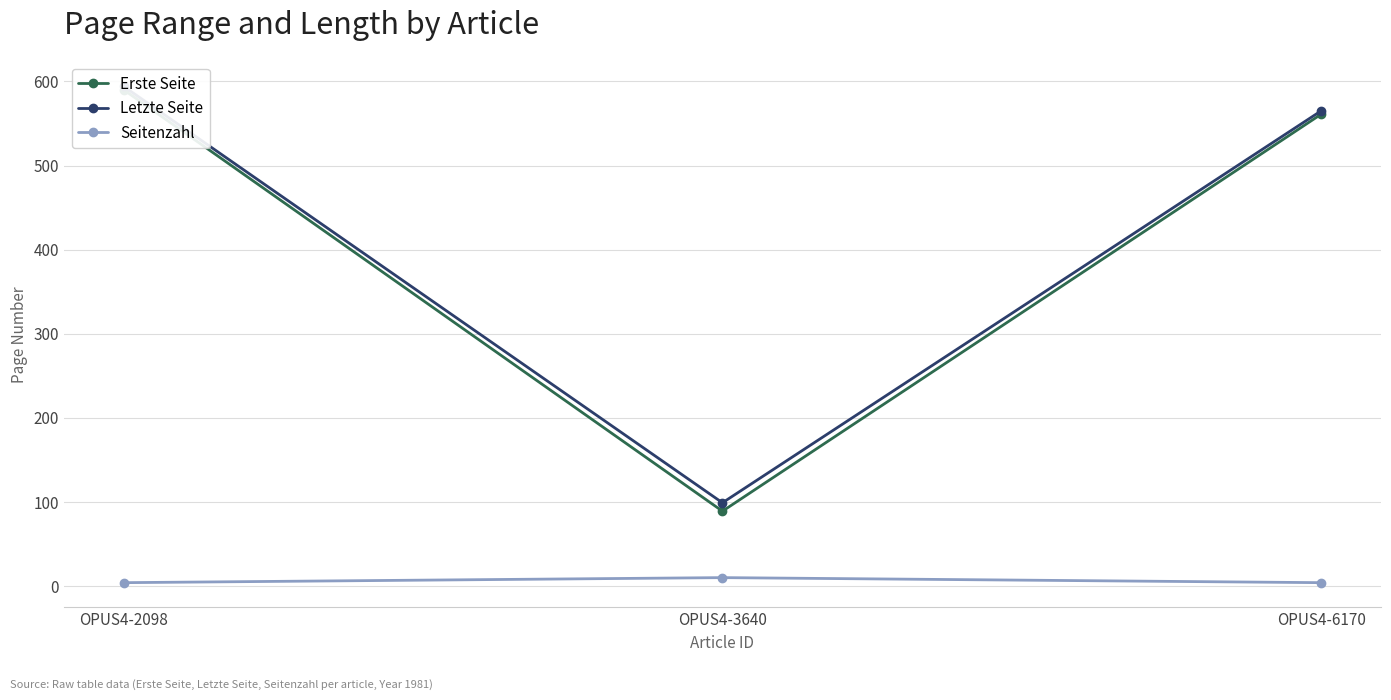

The value of Seitenzahl at OPUS4-2098 is 1. True or false?

False